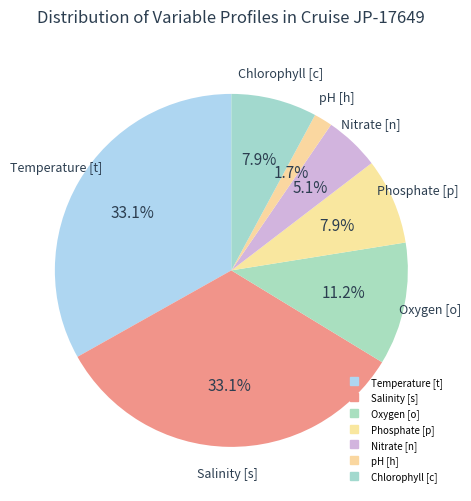

Rank the categories by value from highest to lowest.

Temperature [t], Salinity [s], Oxygen [o], Phosphate [p], Chlorophyll [c], Nitrate [n], pH [h]